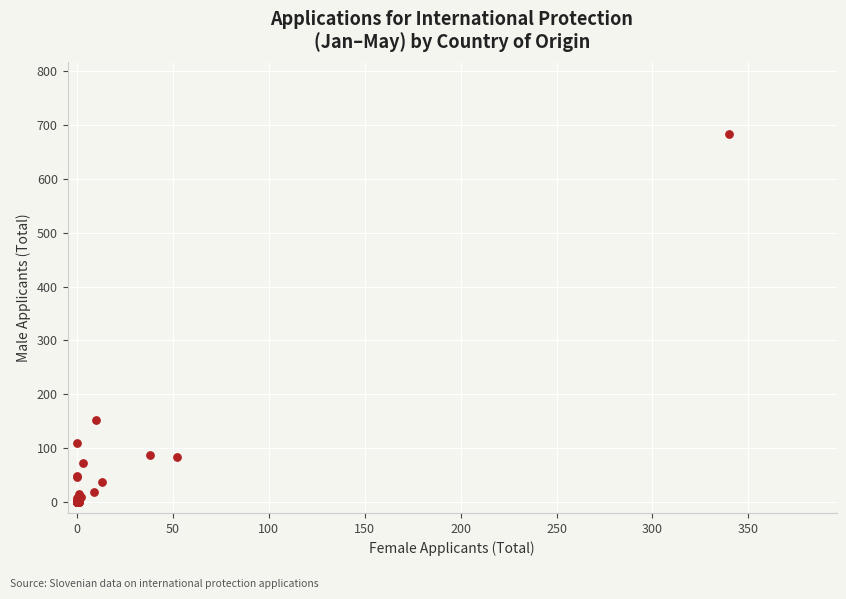

What Y value in the scatter plot is closest to 342?

152